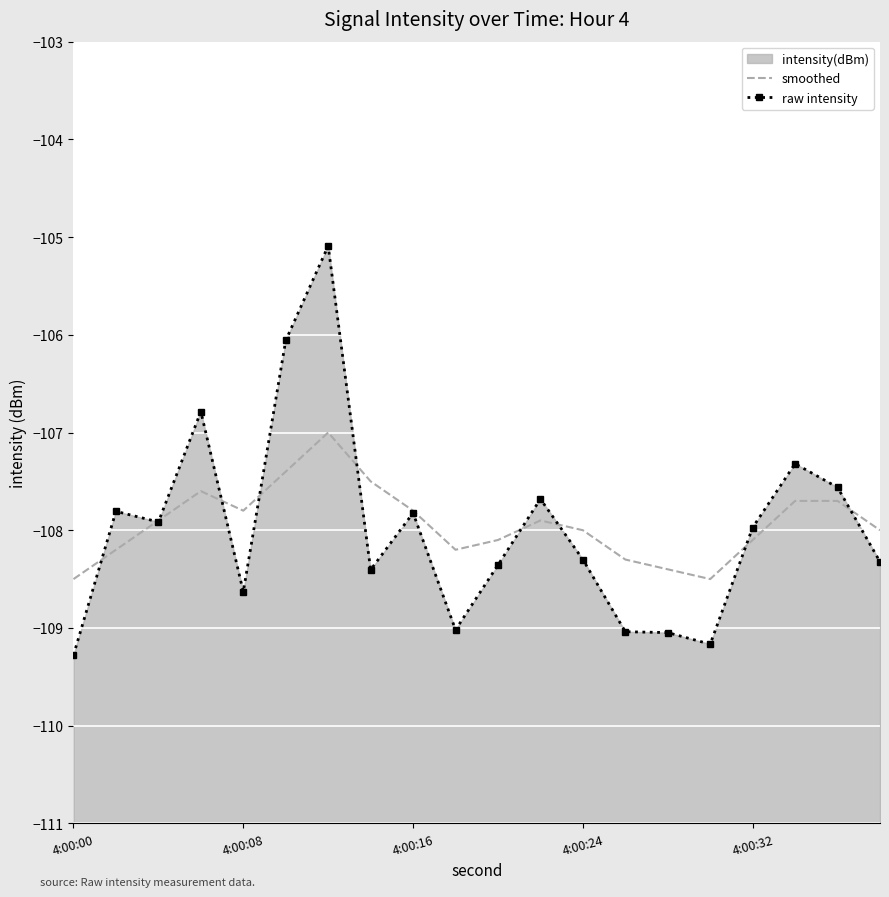

The raw intensity series shows -50.0 at 19. True or false?

False